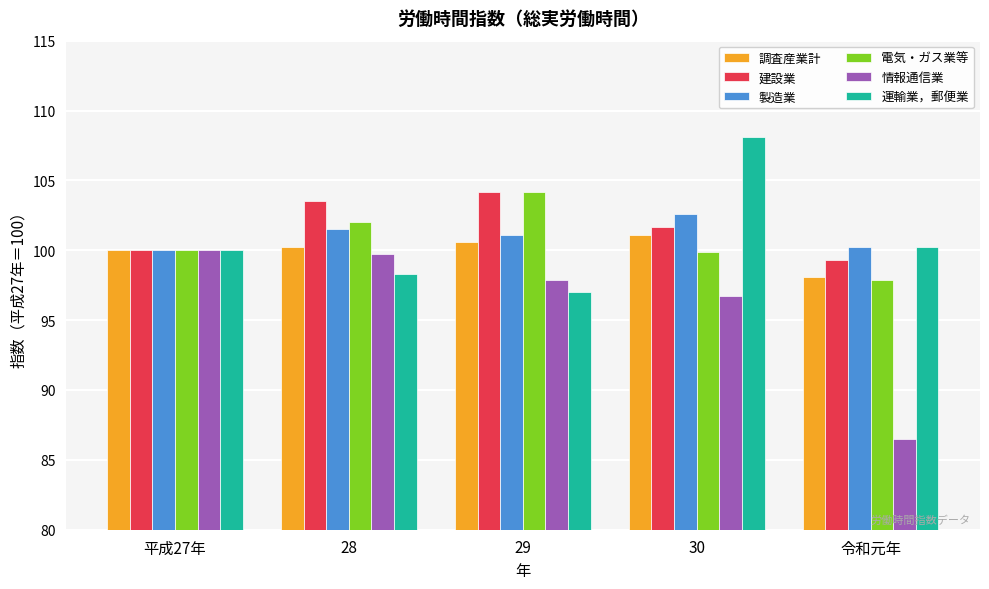

Between 28 and 30, which series saw the biggest shift?

運輸業，郵便業